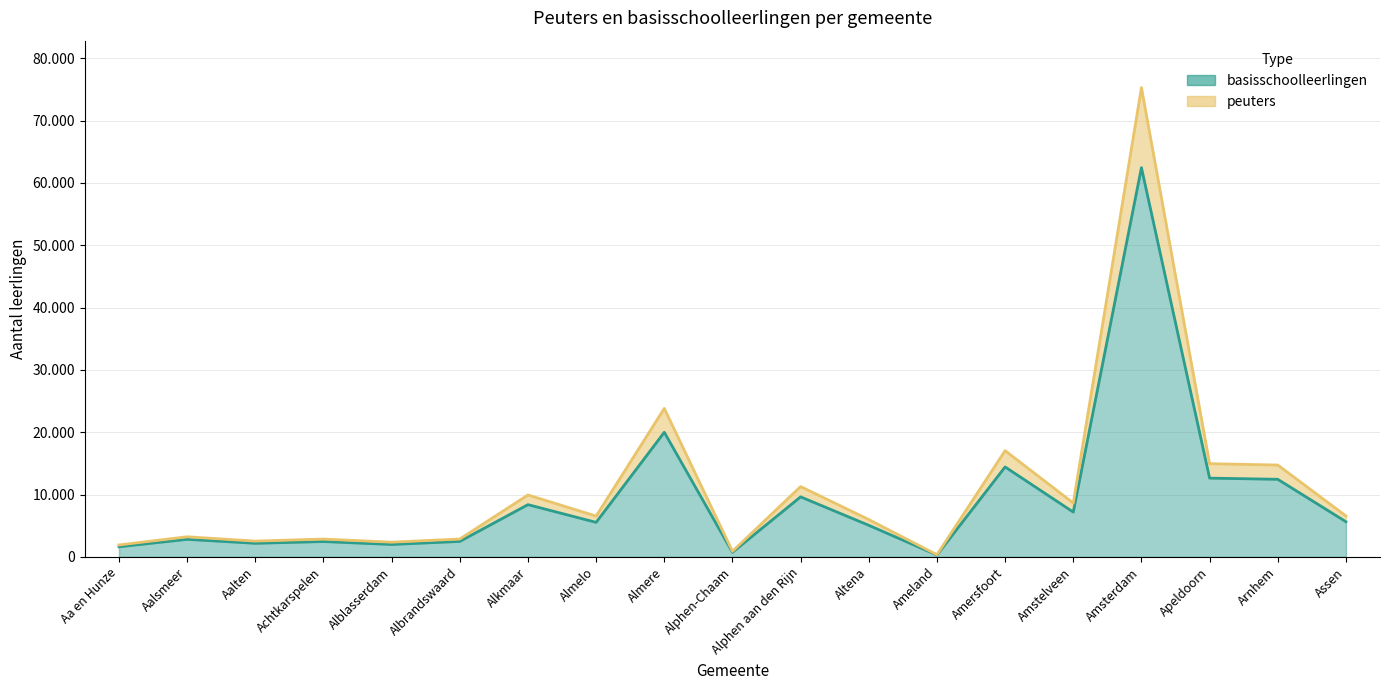

At which category does peuters reach its first local peak?

Aalsmeer